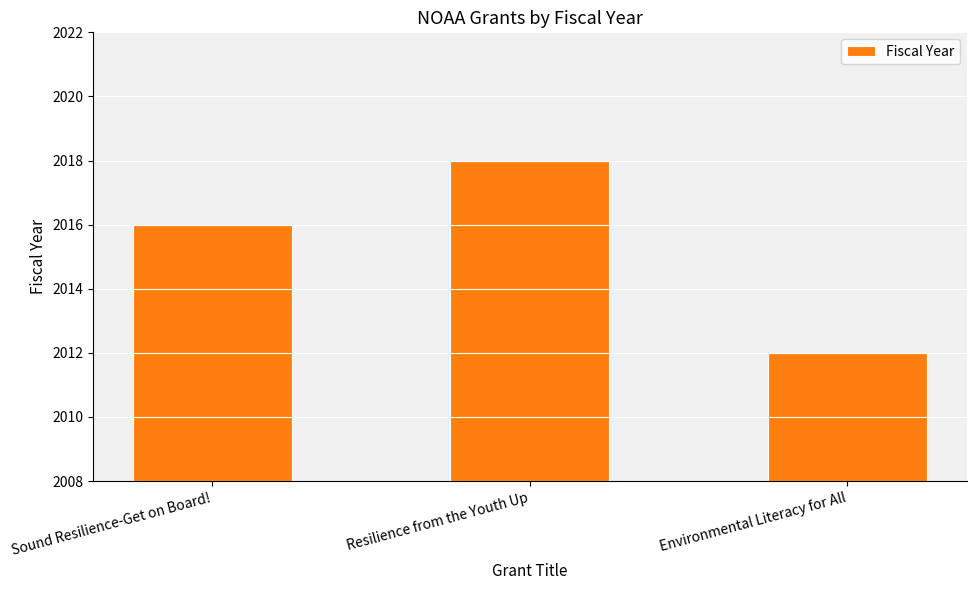

Reading left to right, what are all the values shown in this chart?

2016	2018	2012